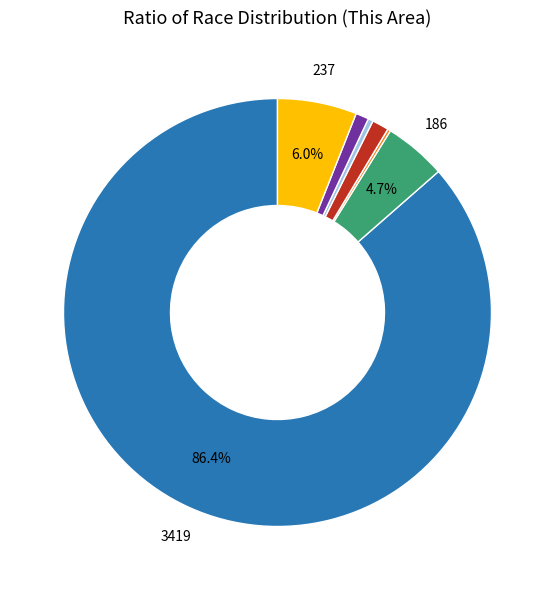

Is there a majority slice in this chart?

Yes